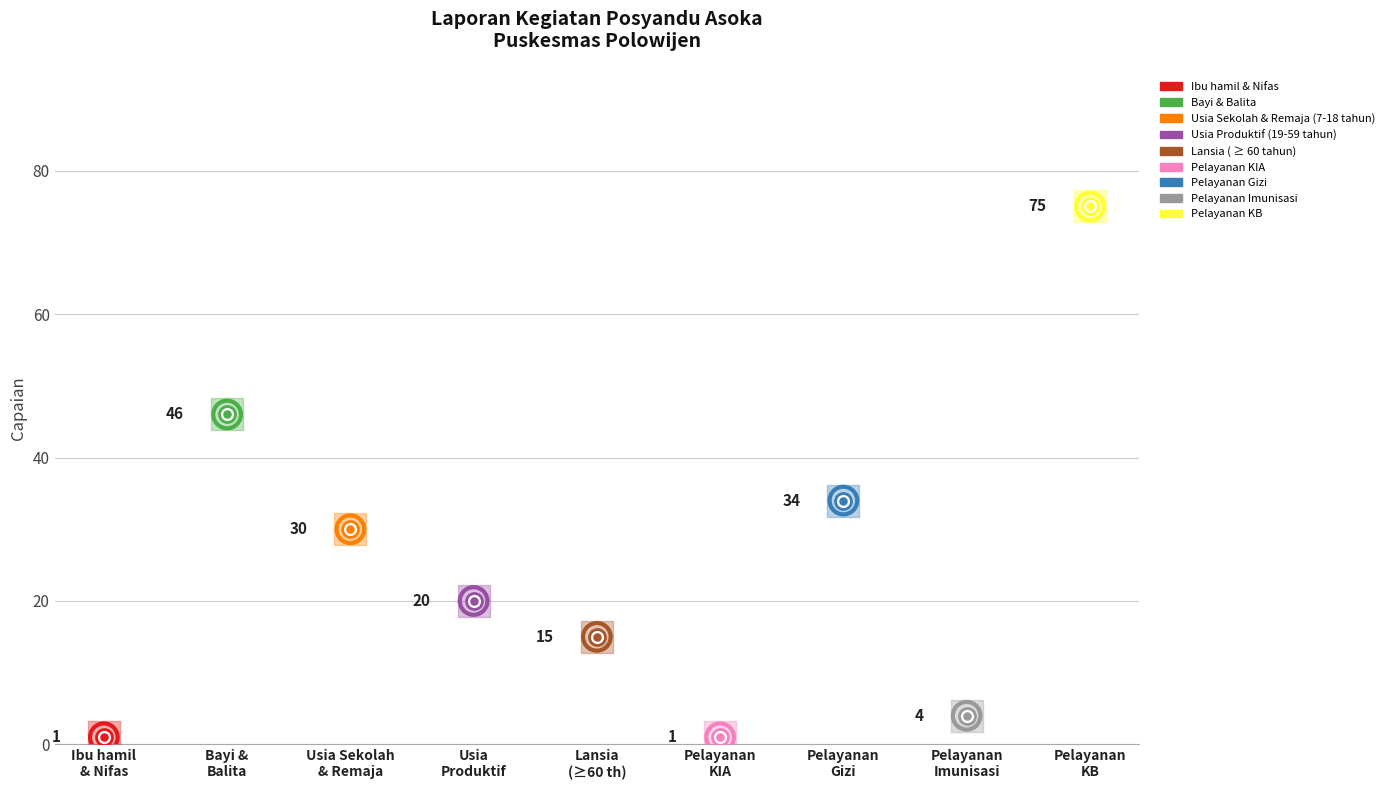

Between Pelayanan KIA and Pelayanan Gizi, which is larger?

Pelayanan Gizi